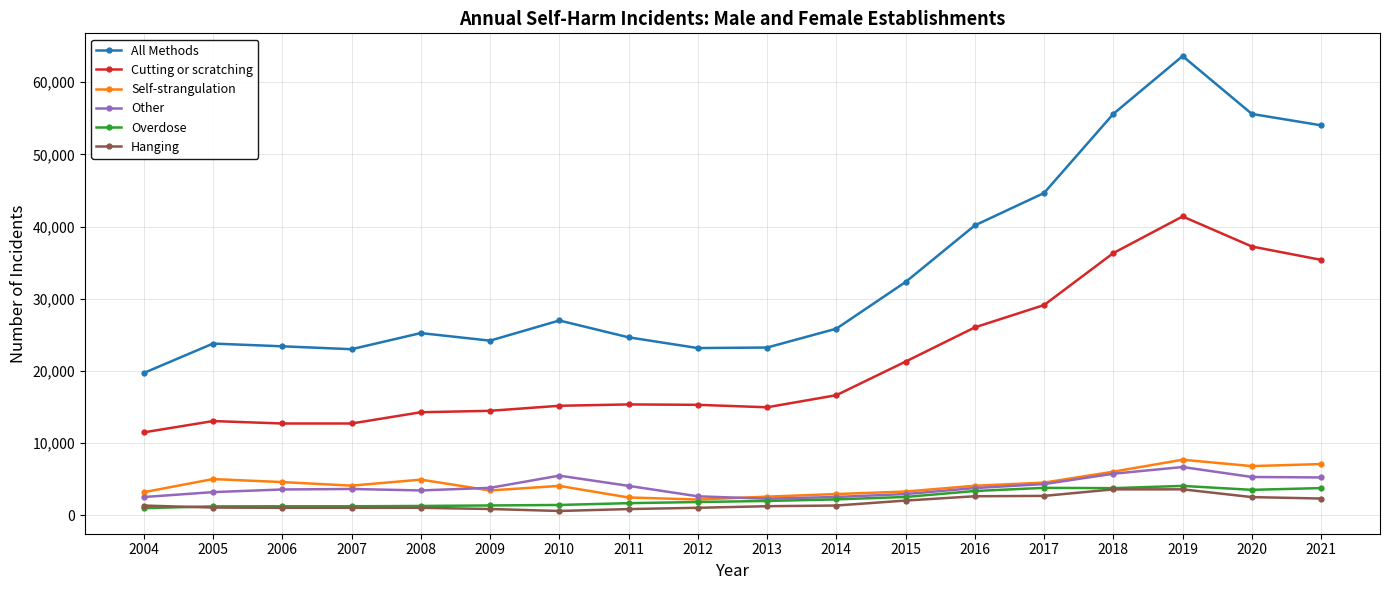

Is it true that All Methods equals 80818 at 2018?

False